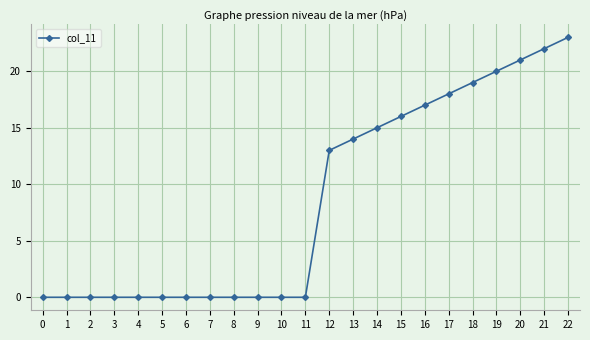

What is the difference between the maximum and minimum values?

23